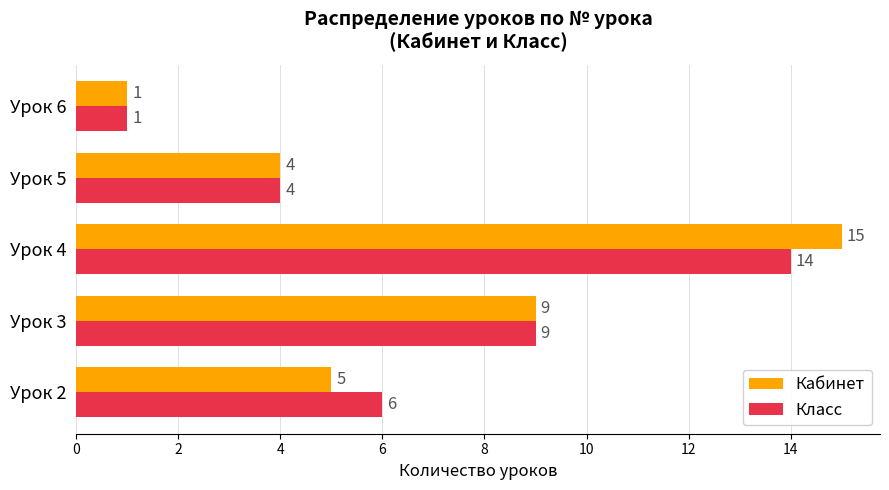

Which series has the largest range (max minus min)?

Кабинет